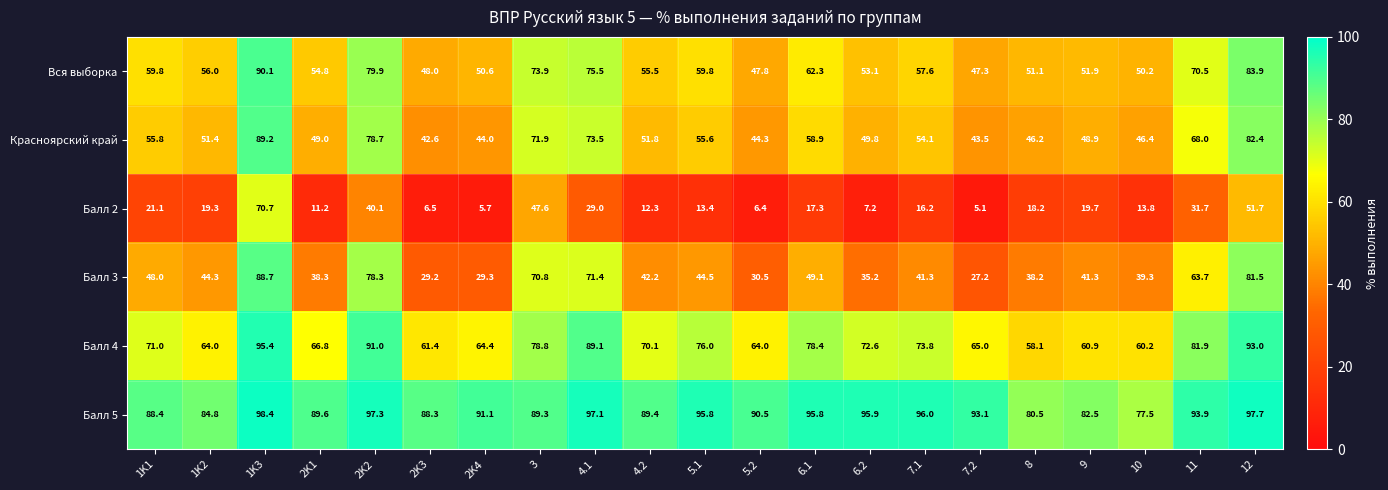

What is the difference between the maximum and second lowest values in the Балл 4 series?

35.2